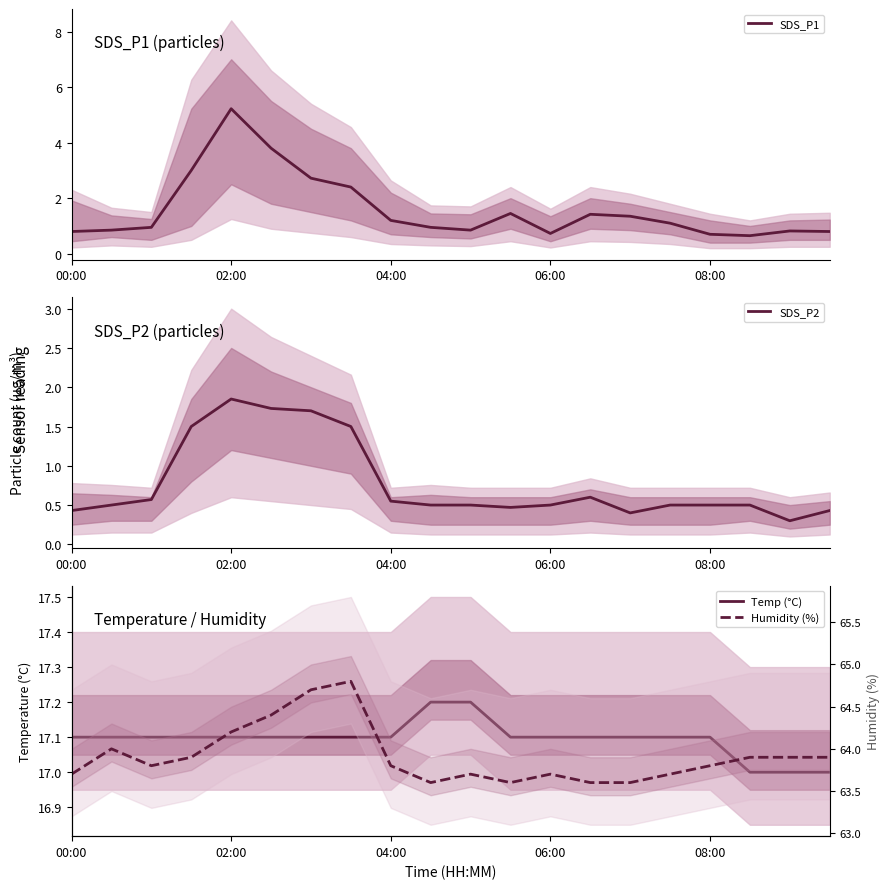

True or false: Temp (°C) has a value of 17.2 at 9.

True